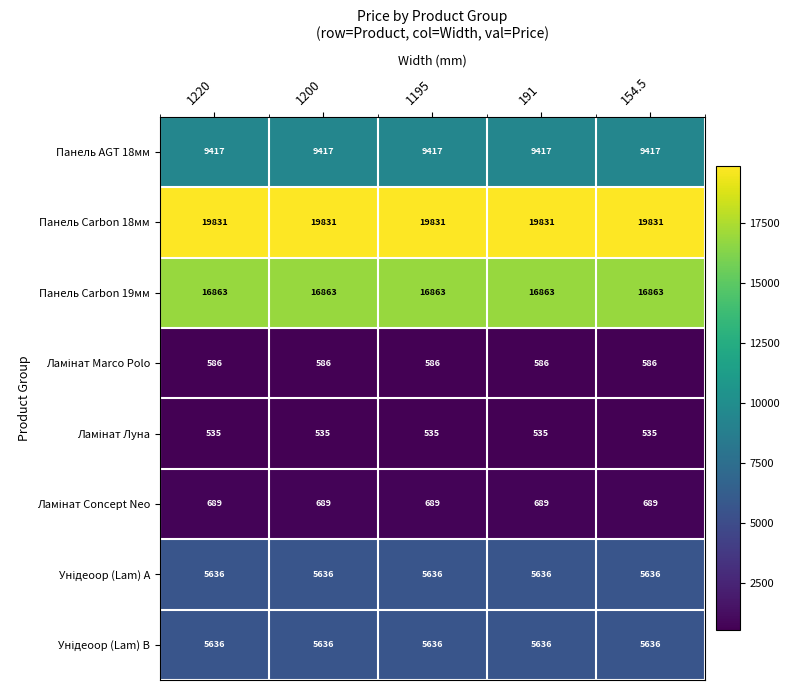

What is the greatest value displayed?

19831